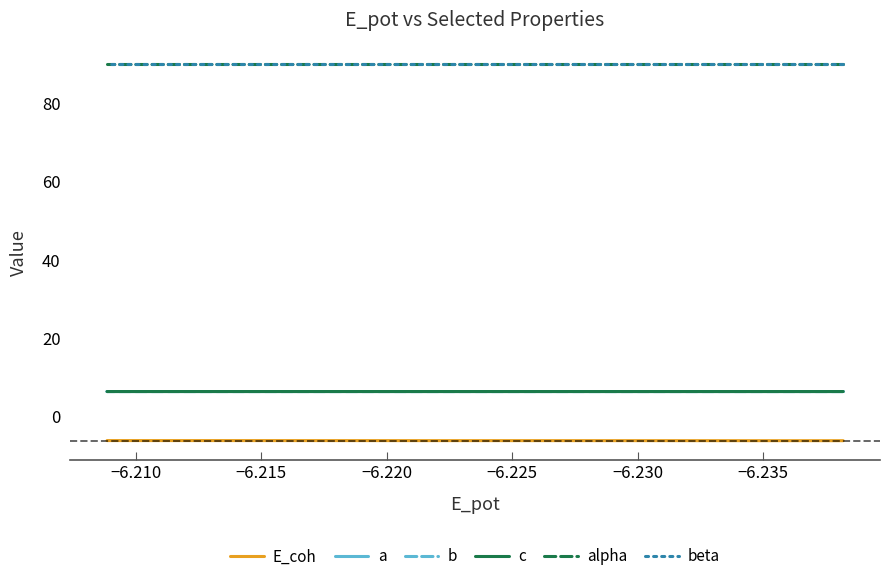

What is the difference between the highest and lowest values at −6.235?

96.2